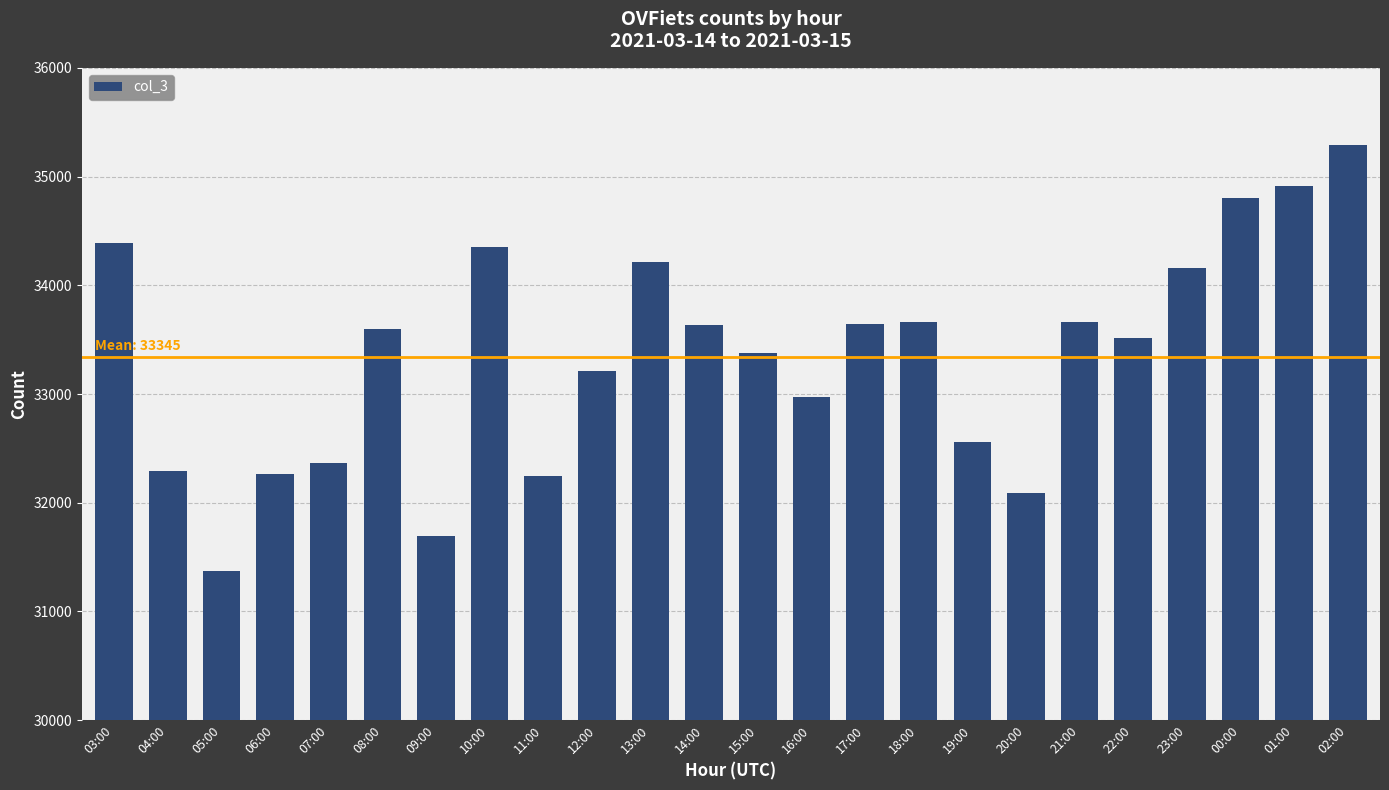

Approximately how many times larger is the value at 21:00 compared to 13:00?

1.0